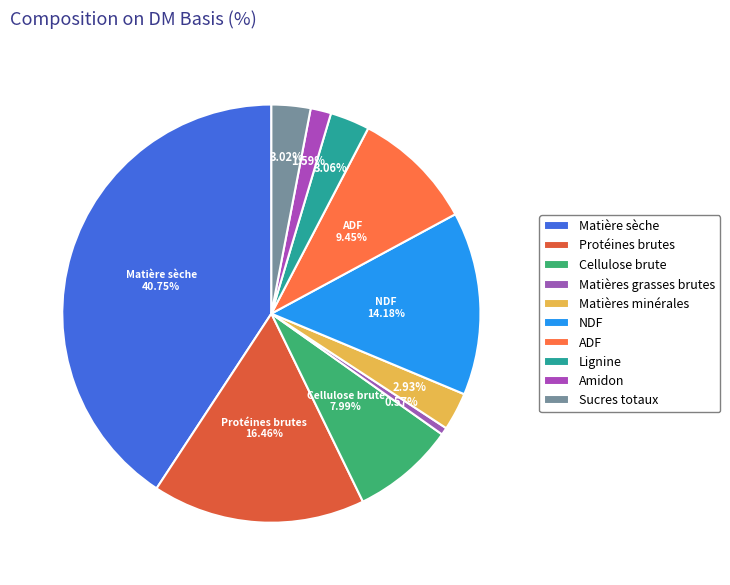

The Cellulose brute slice represents 8% of the pie. True or false?

True